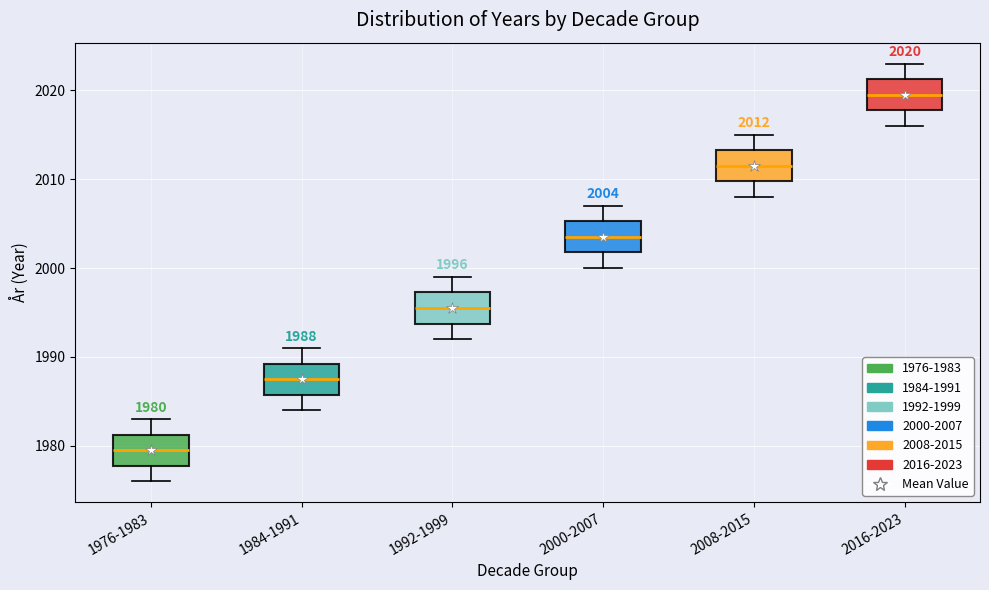

Which box has the lowest median line?

1976-1983